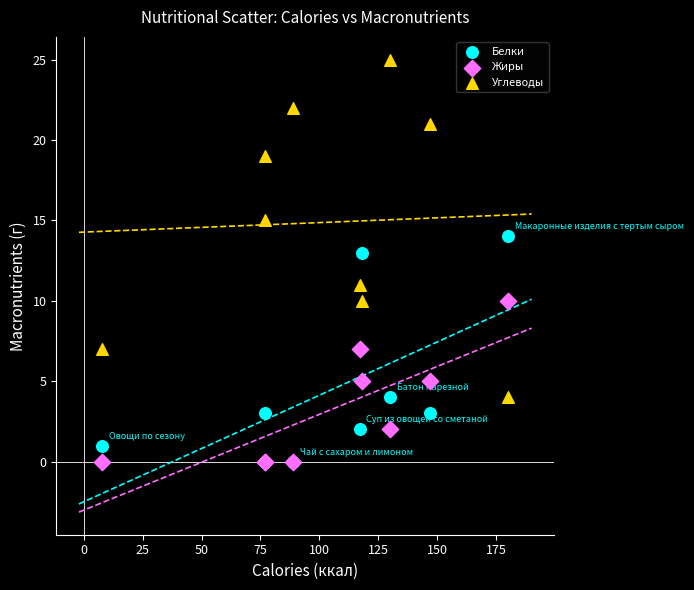

Which series contains the highest Y value?

Углеводы